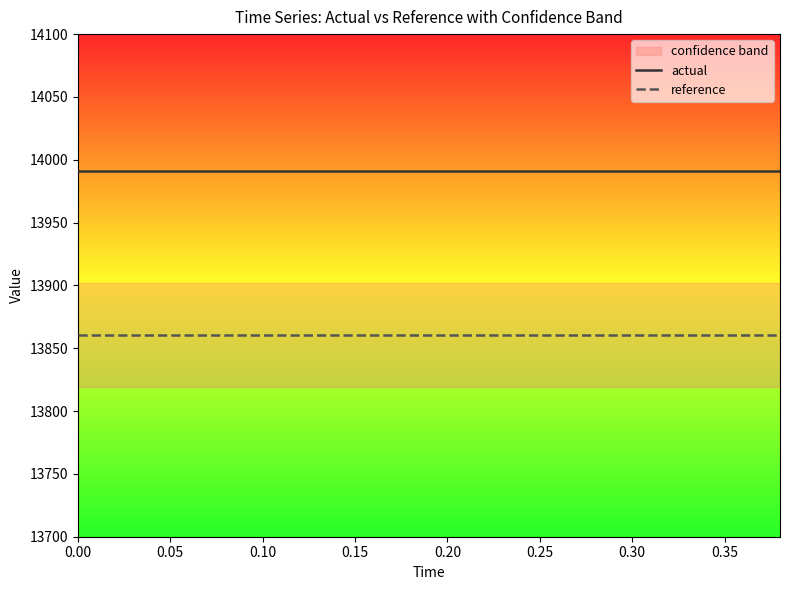

True or false: reference and actual cross at least once.

False